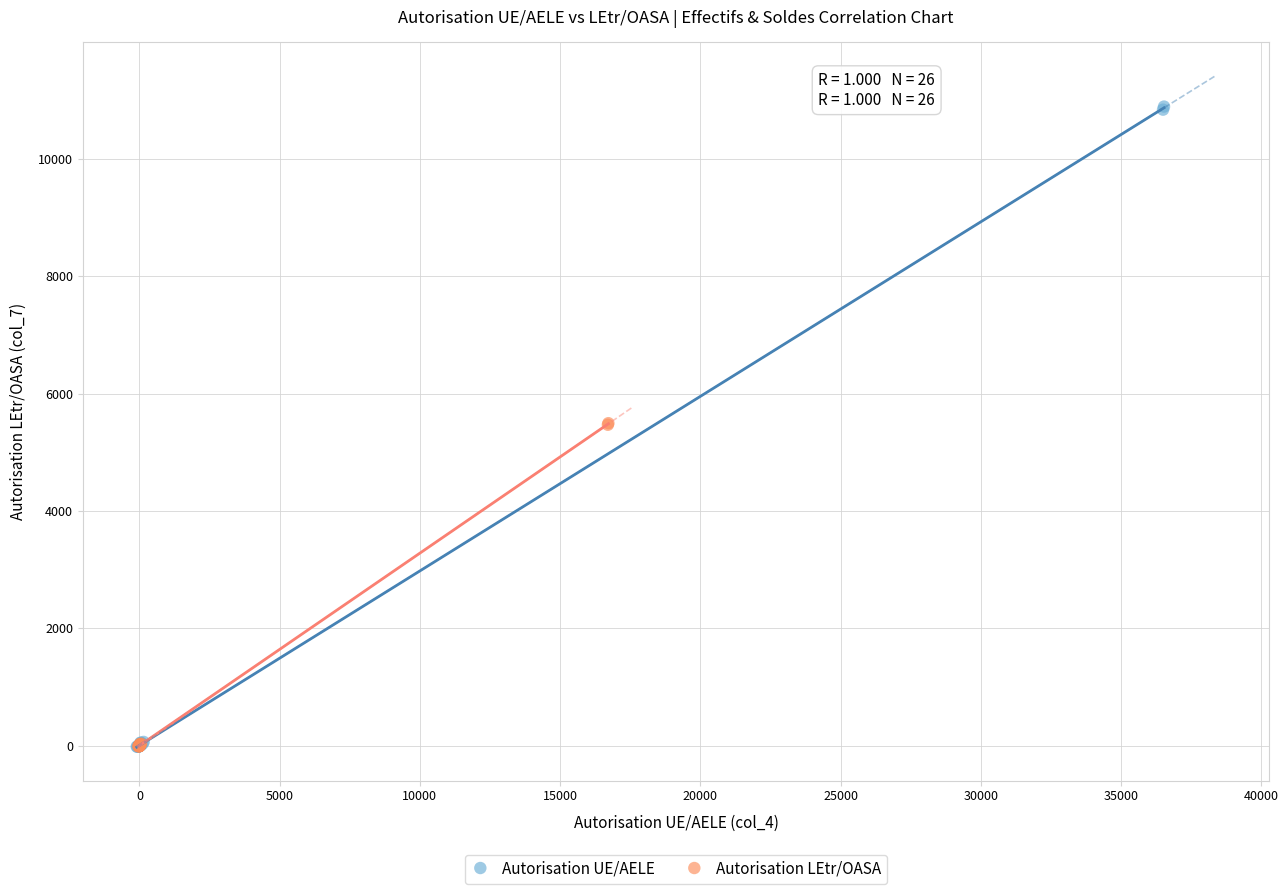

What are all the series names shown in the legend?

Autorisation UE/AELE, Autorisation LEtr/OASA